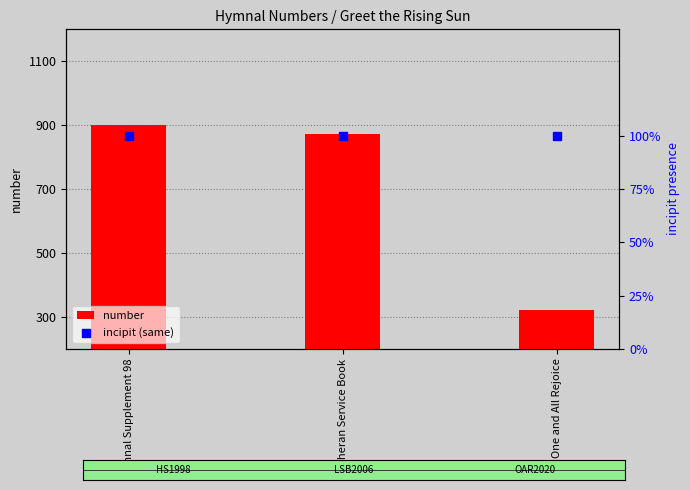

Which series has the widest spread of Y values?

number